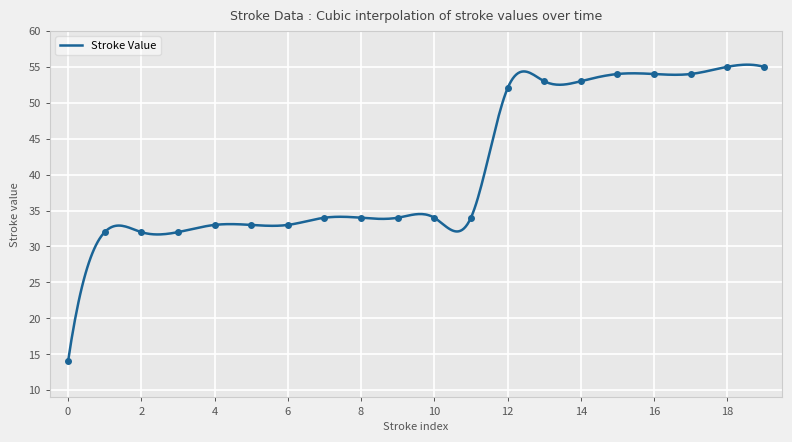

Rank the categories by value from highest to lowest.

18, 19, 15, 16, 17, 13, 14, 12, 7, 8, 9, 10, 11, 4, 5, 6, 1, 2, 3, 0